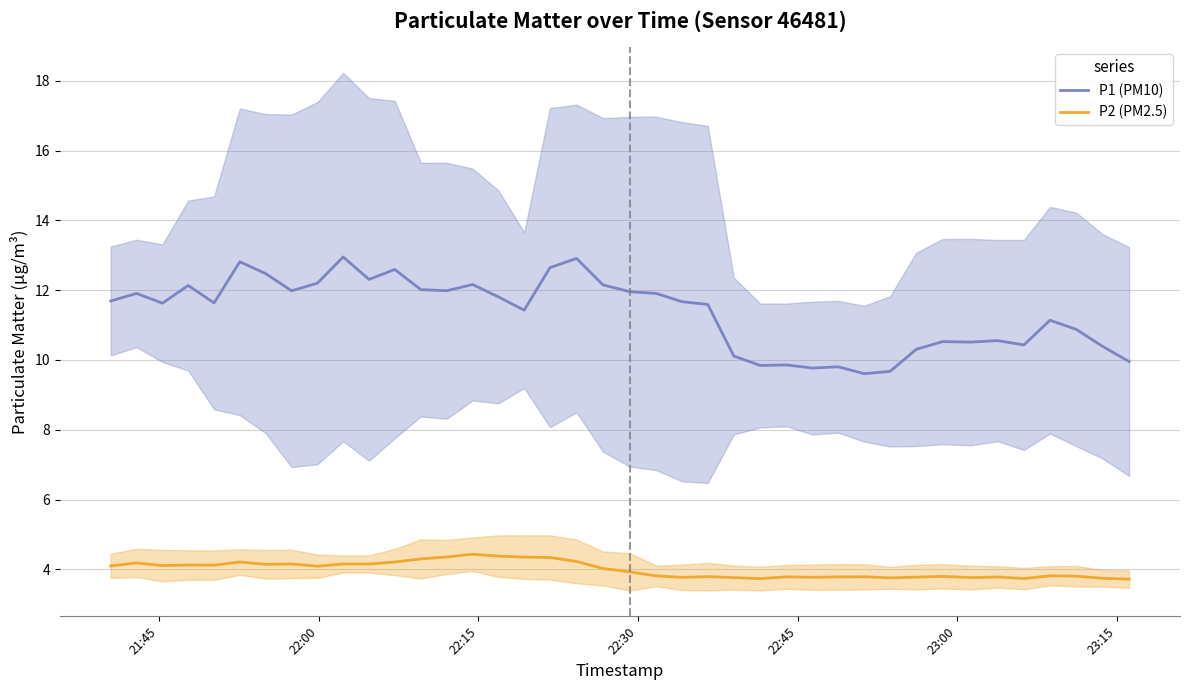

True or false: P1 (PM10) and P2 (PM2.5) cross at least once.

False